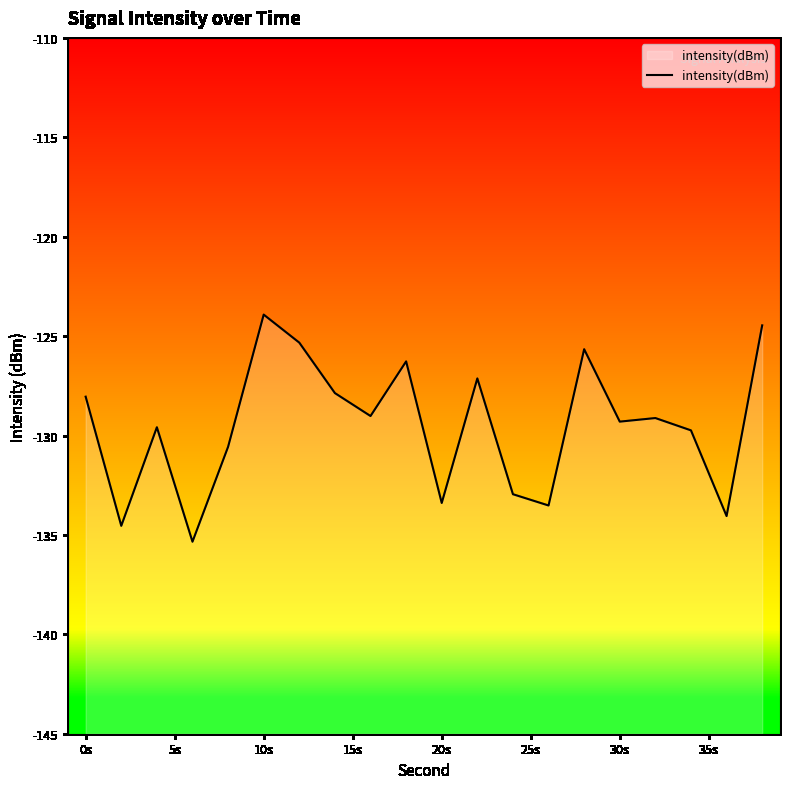

What is the difference between the maximum and minimum values?

11.4